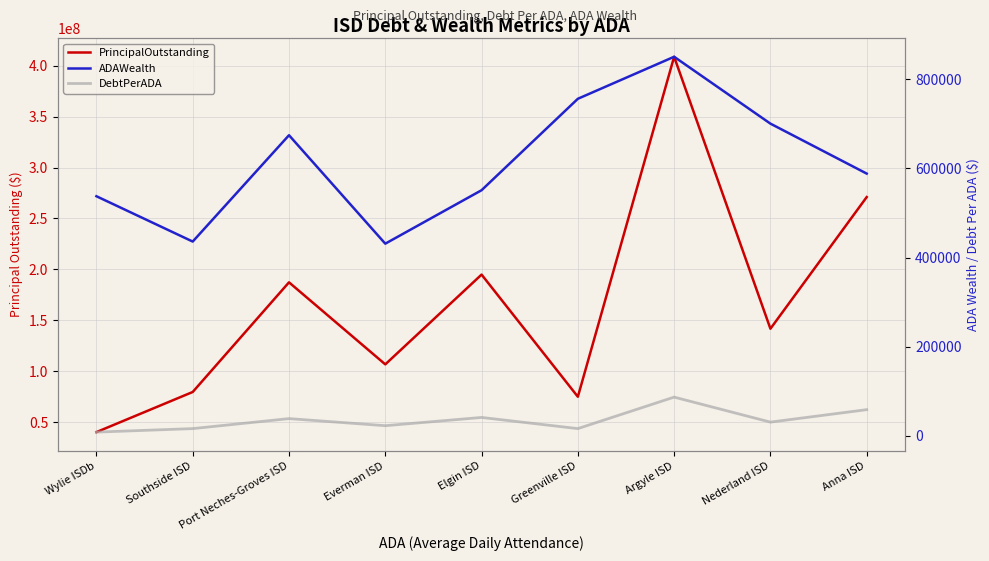

What is the maximum value shown in the chart?

408721443.1